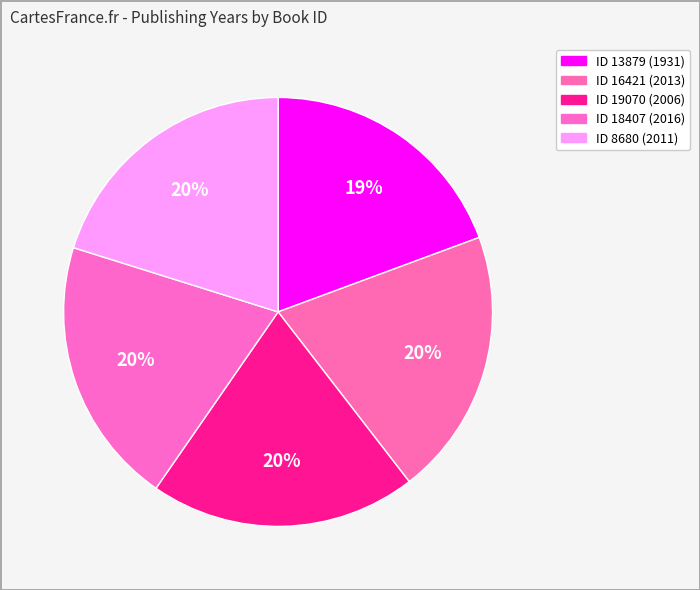

How many slices are in this pie chart?

5